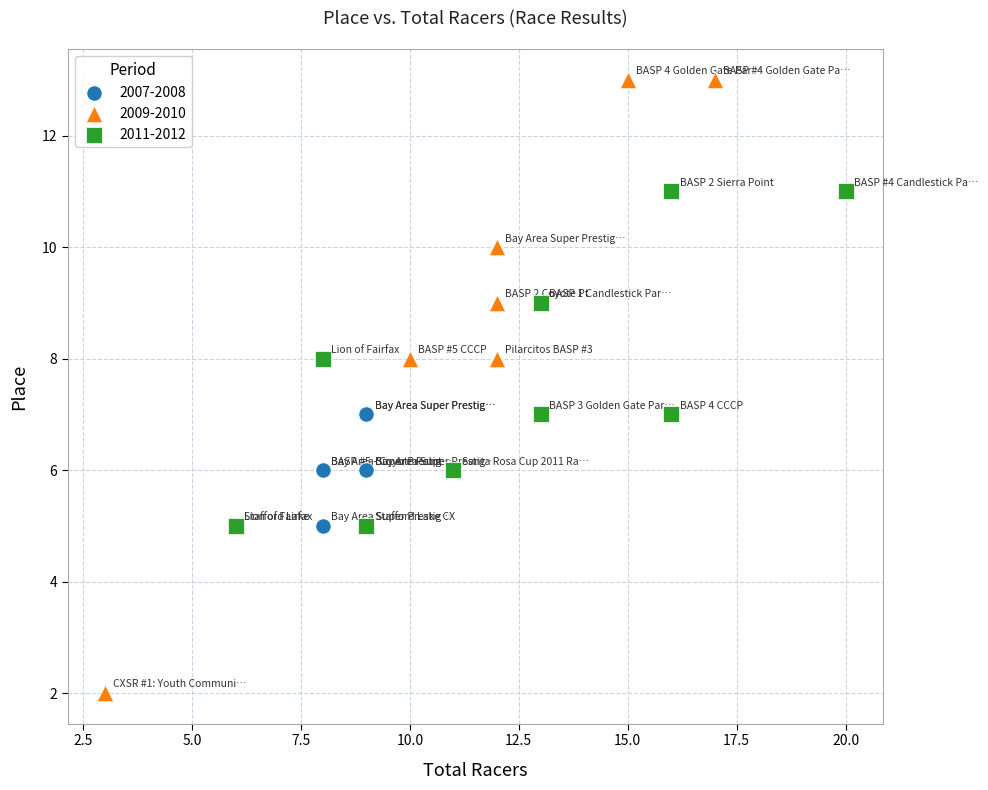

What are all the series names shown in the legend?

2007-2008, 2009-2010, 2011-2012